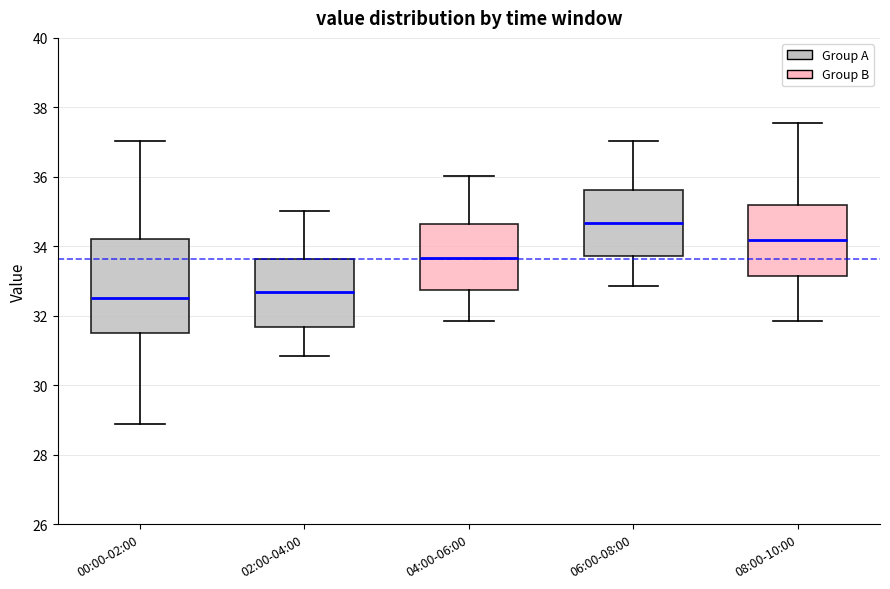

Reading left to right, transcribe this box plot: for each box, give where its median line is, the range the box spans, and where its two whiskers end, as read against the y-axis. The values are not printed on the chart, so give them approximately, as read against the axis.

00:00-02:00: median 32.6, box 31.6 to 34.2, whiskers 28.8 to 37.0
02:00-04:00: median 32.6, box 31.6 to 33.6, whiskers 30.8 to 35.0
04:00-06:00: median 33.6, box 32.8 to 34.6, whiskers 31.8 to 36.0
06:00-08:00: median 34.6, box 33.8 to 35.6, whiskers 32.8 to 37.0
08:00-10:00: median 34.2, box 33.2 to 35.2, whiskers 31.8 to 37.6